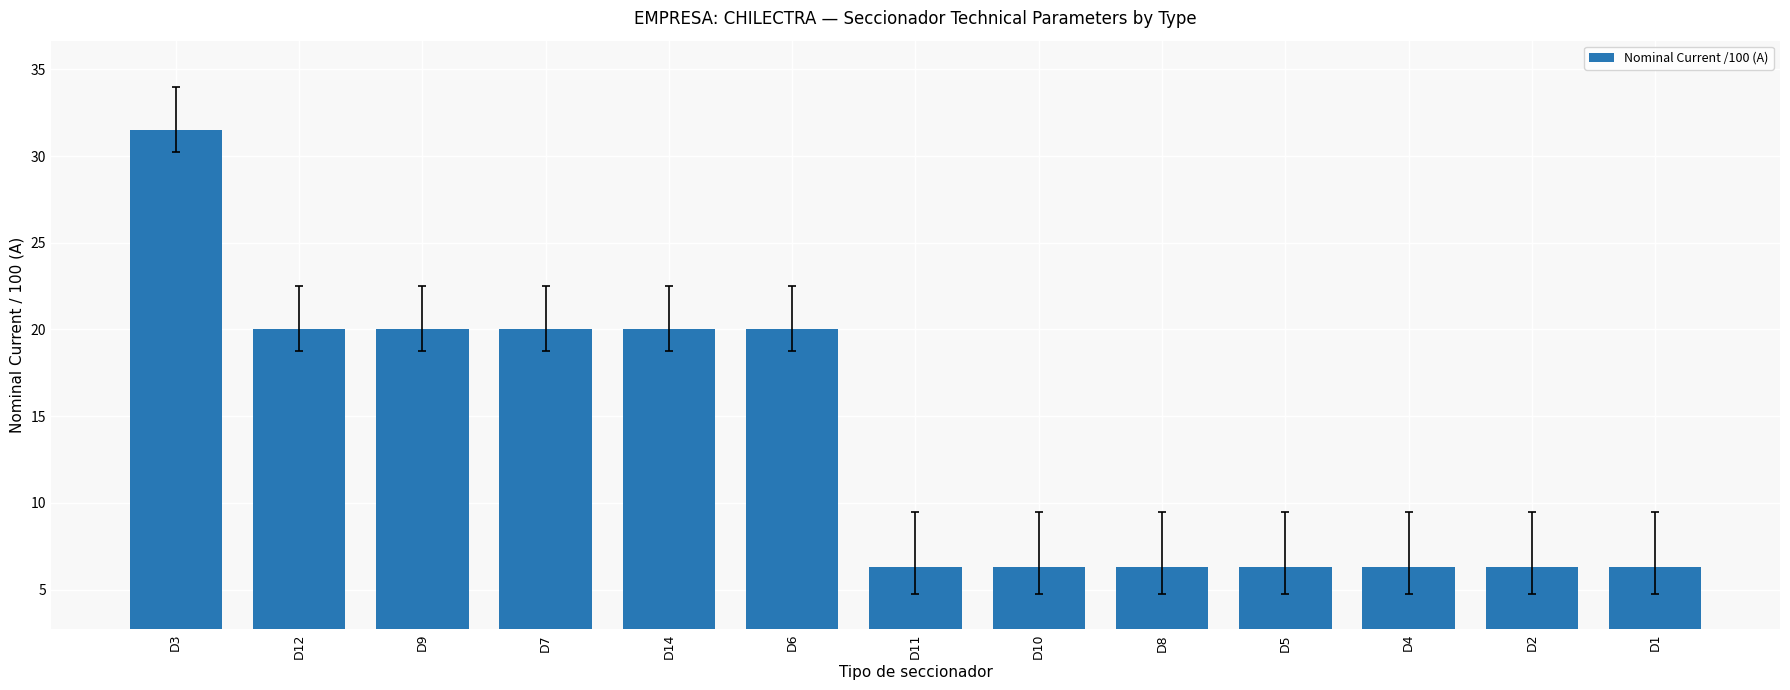

What is the value of the 8th bar from the left?

6.3